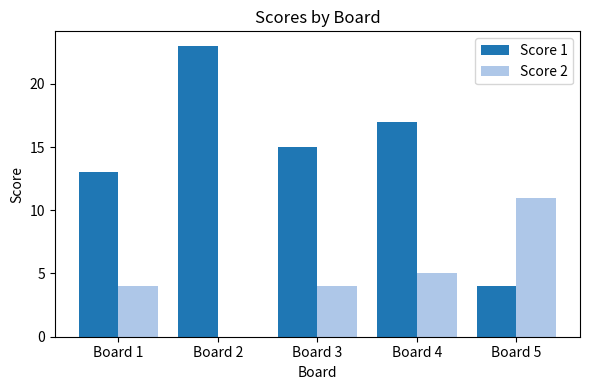

What is the greatest value displayed?

23